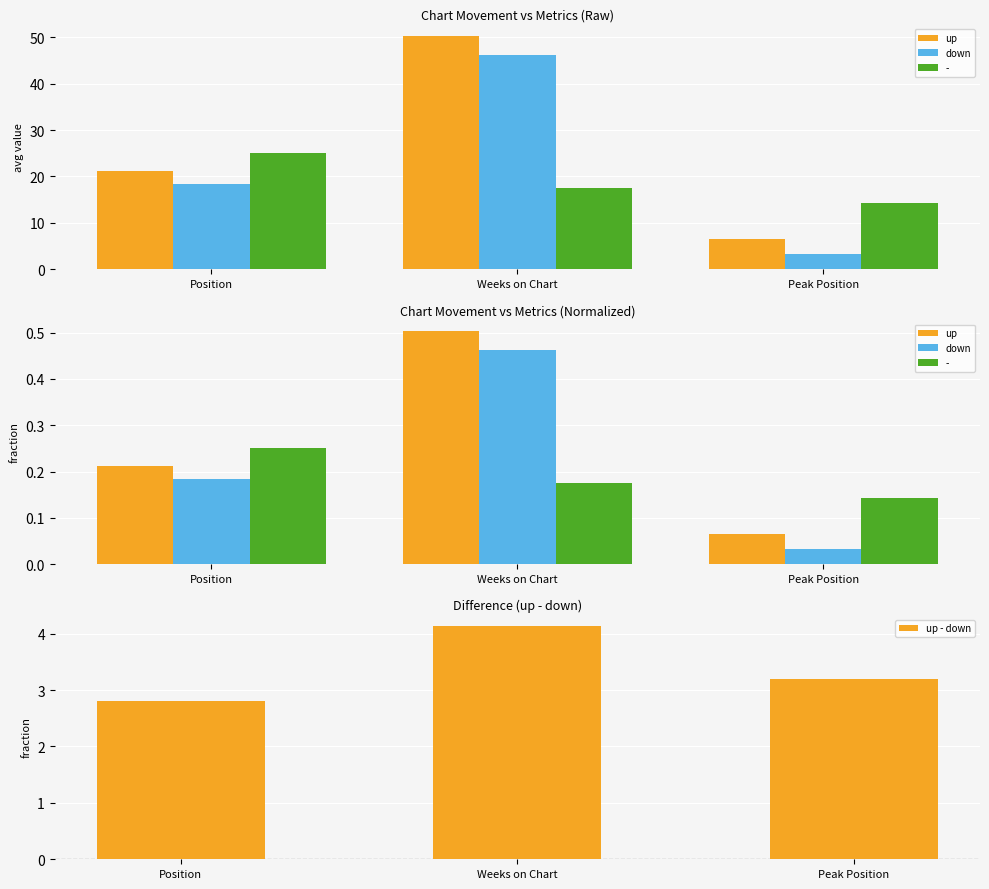

Rank the categories by down value from lowest to highest.

Peak Position, Position, Weeks on Chart